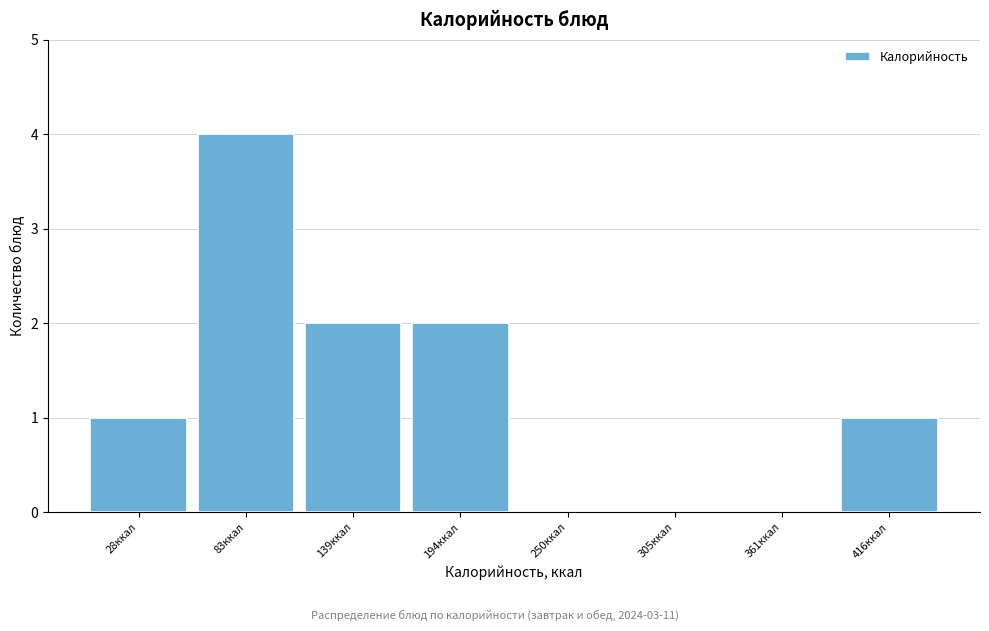

Reading left to right, transcribe all the data shown in this chart.

28ккал=1	83ккал=4	139ккал=2	194ккал=2	250ккал=0	305ккал=0	361ккал=0	416ккал=1